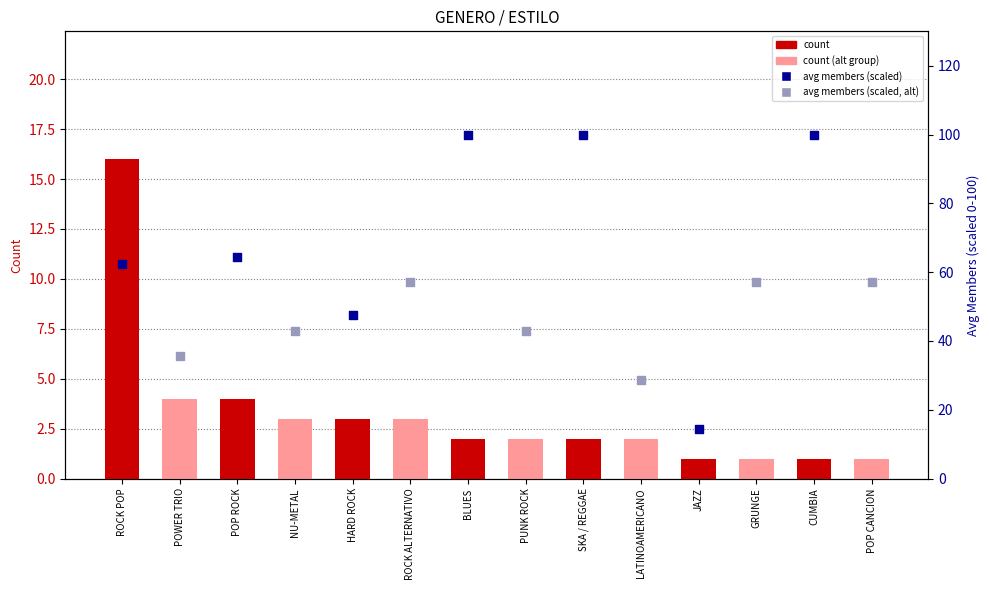

Which series contains the highest Y value?

avg members (scaled)